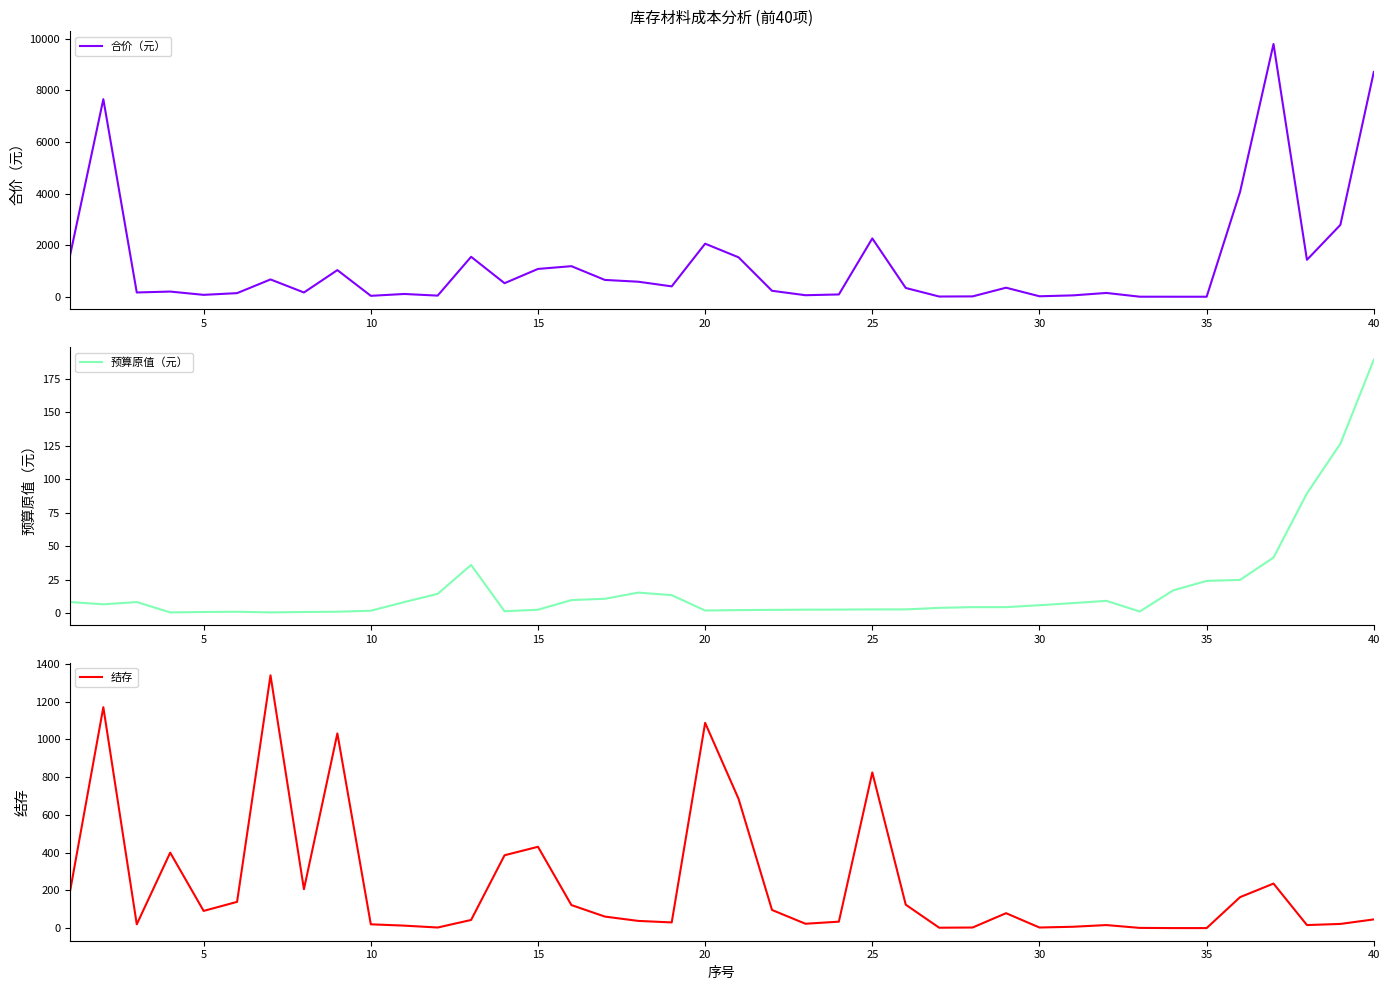

Is this an area chart (filled region under the line)?

No